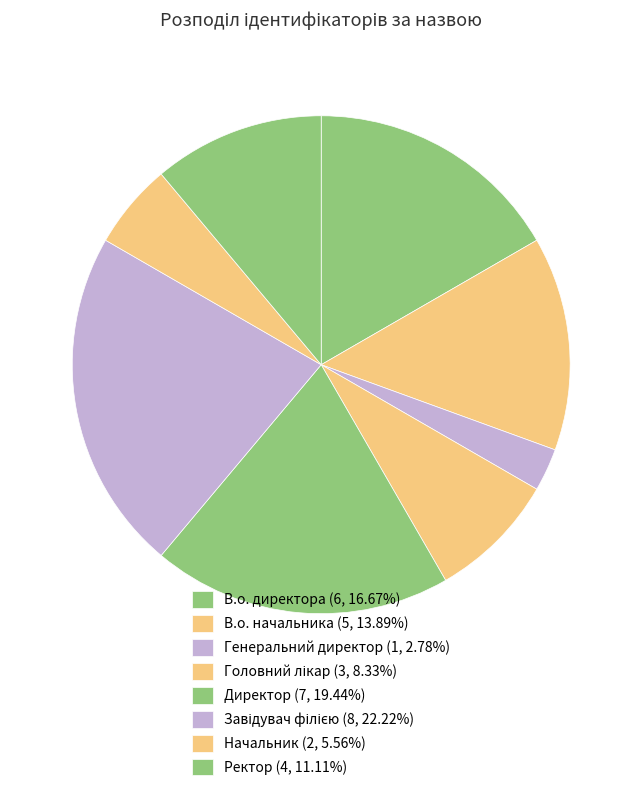

How many slices are in this pie chart?

8